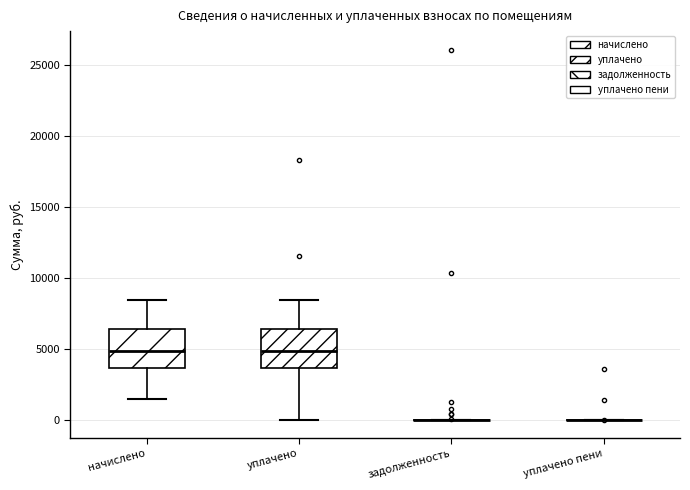

Reading left to right, read every box against the y-axis: the position of its median line, the range the box covers, and the ends of its whiskers. The values are not printed on the chart, so give them approximately, as read against the axis.

начислено: median 5000, box 3500 to 6500, whiskers 1500 to 8500
уплачено: median 5000, box 3500 to 6500, whiskers 0 to 8500
задолженность: box collapsed to a line at 0, whiskers 0 to 0
уплачено пени: box collapsed to a line at 0, whiskers 0 to 0